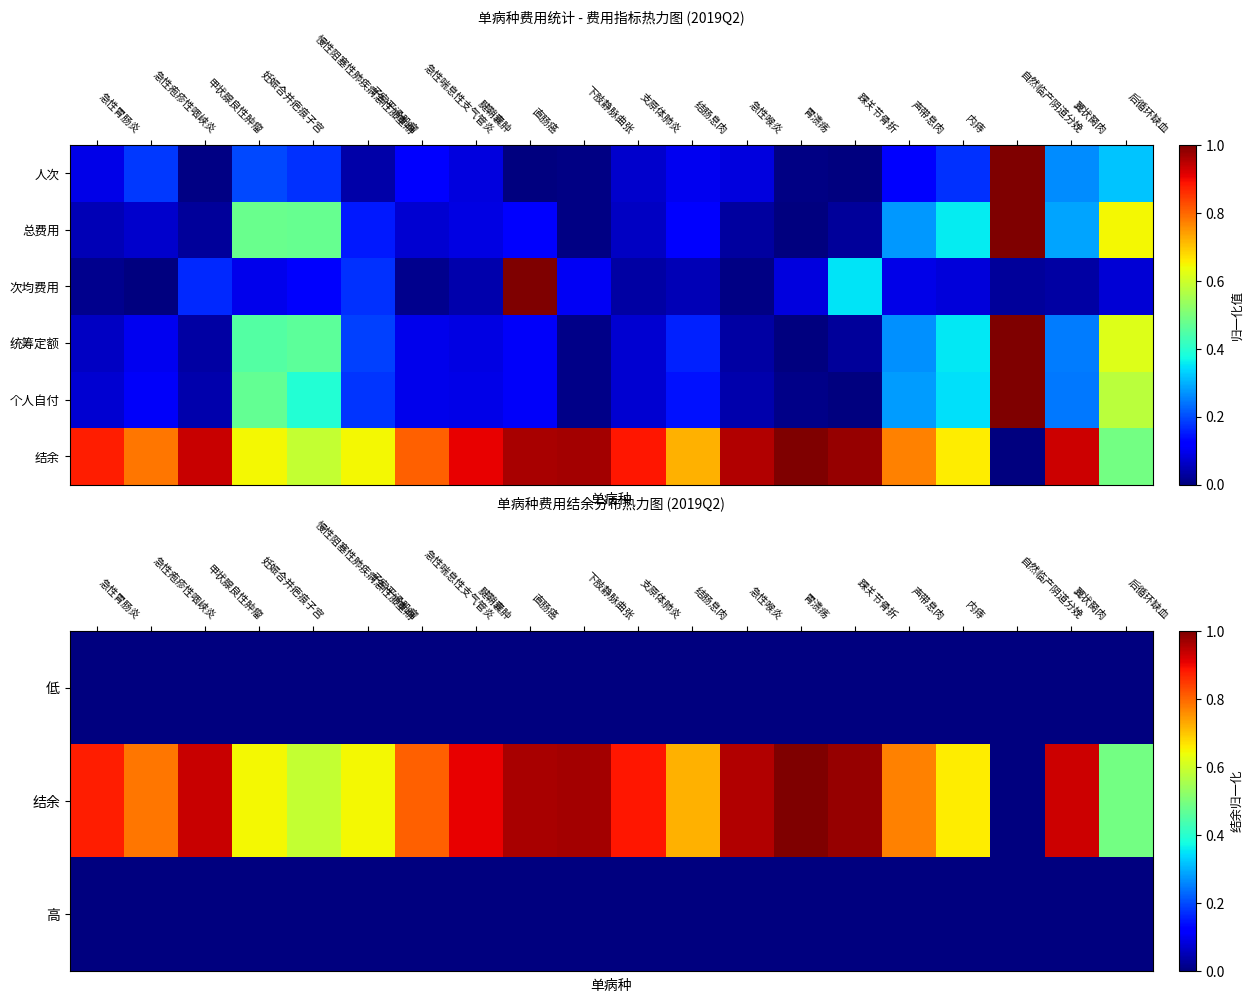

What is the total value across all series at 翼状胬肉?

2.4